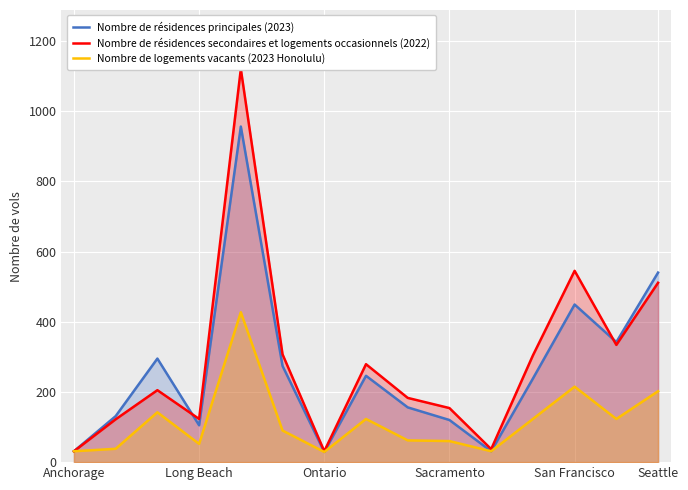

Reading left to right, what are all the values shown in this chart?

Nombre de résidences principales (2023): 31	131	295	105	956	274	29	246	156	120	31	238	449	342	540
Nombre de résidences secondaires et logements occasionnels (2022): 31	122	205	123	1120	307	31	279	183	154	37	304	545	334	511
Nombre de logements vacants (2023 Honolulu): 31	38	142	52	427	90	29	123	62	60	31	123	215	123	202